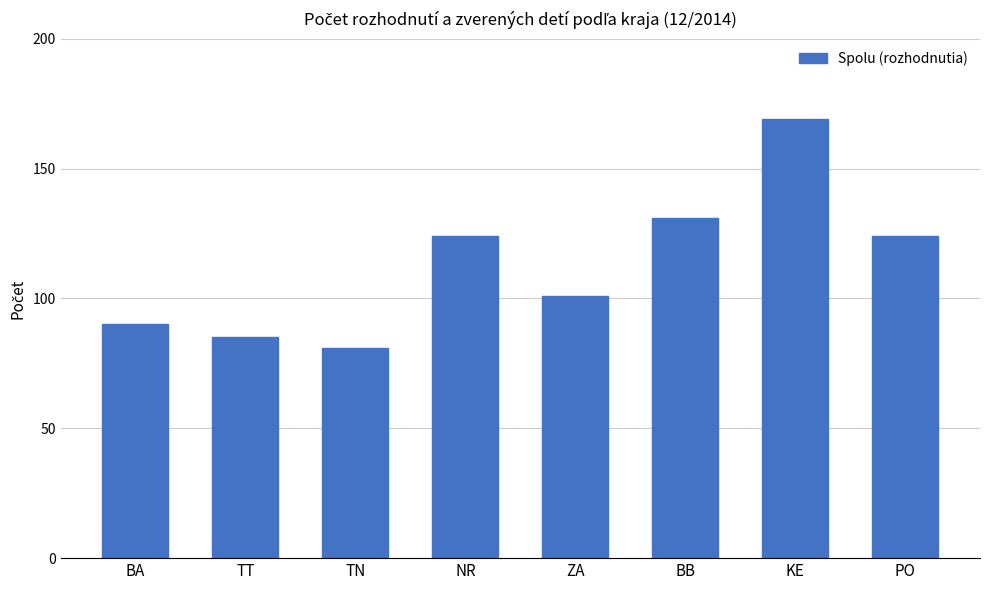

Is it true that the value at ZA is 136?

False